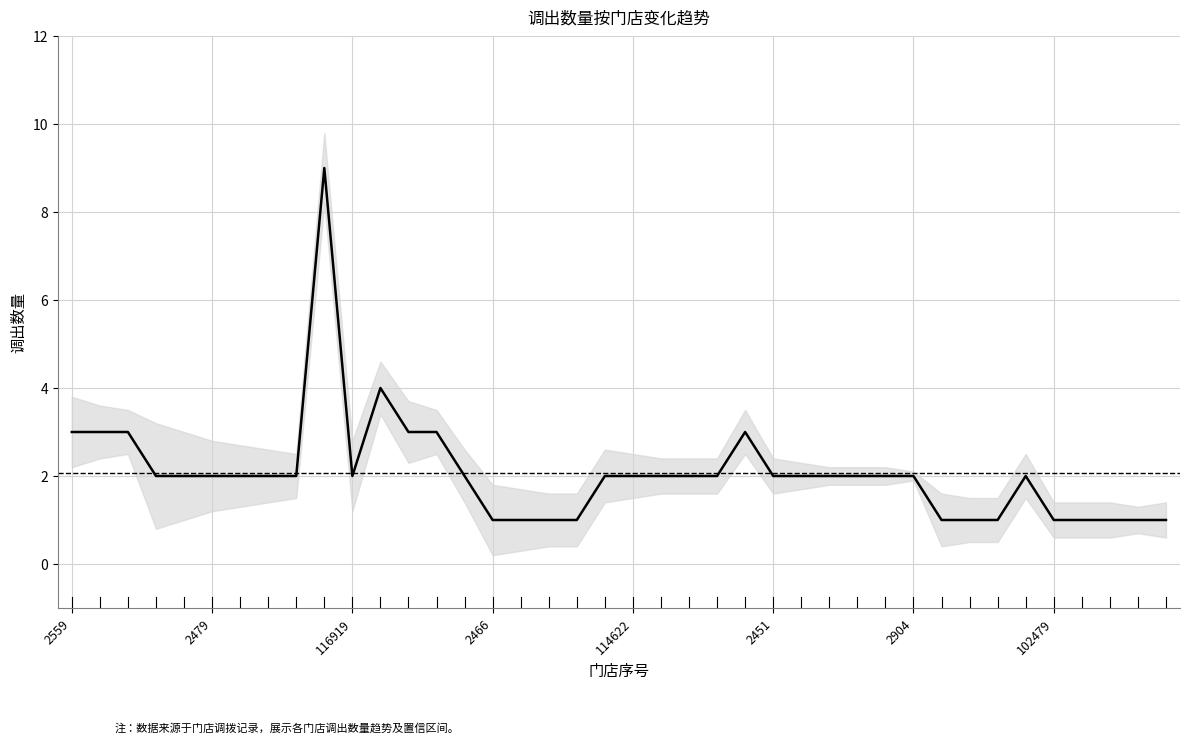

What is the approximate value at 32?

1